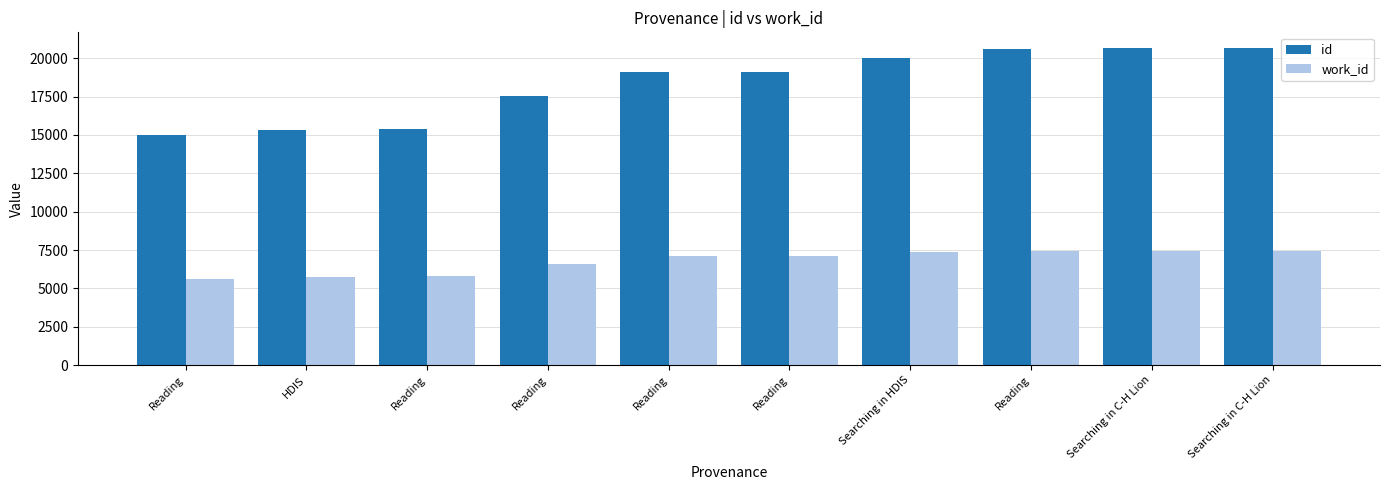

How many distinct data groups are displayed?

2